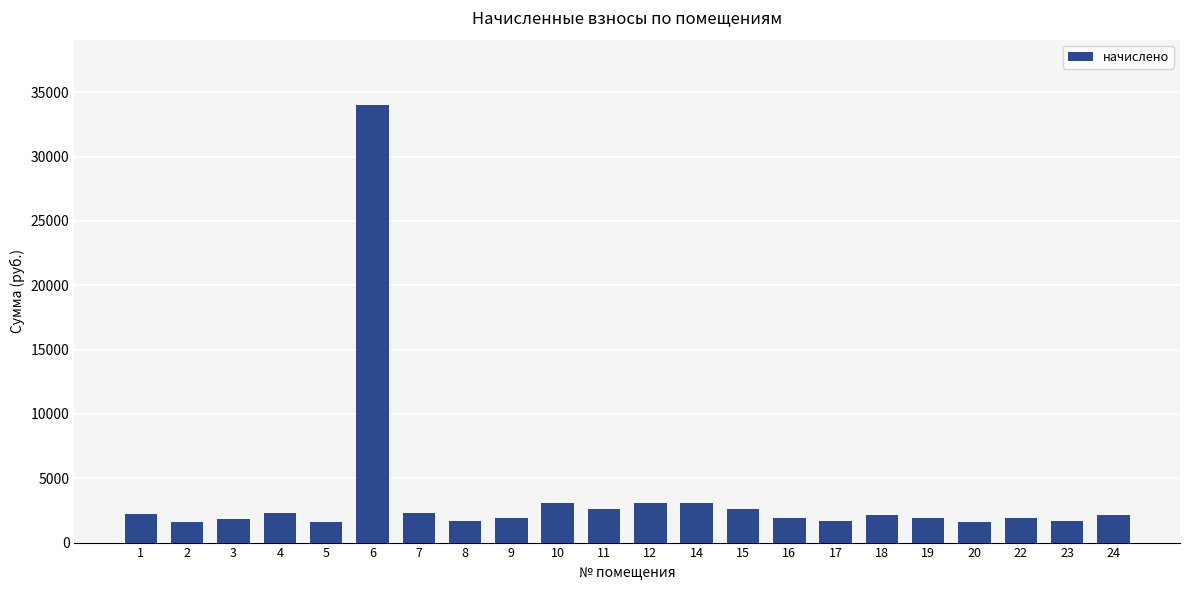

What is the ratio of the value at 16 to the value at 5?

1.2